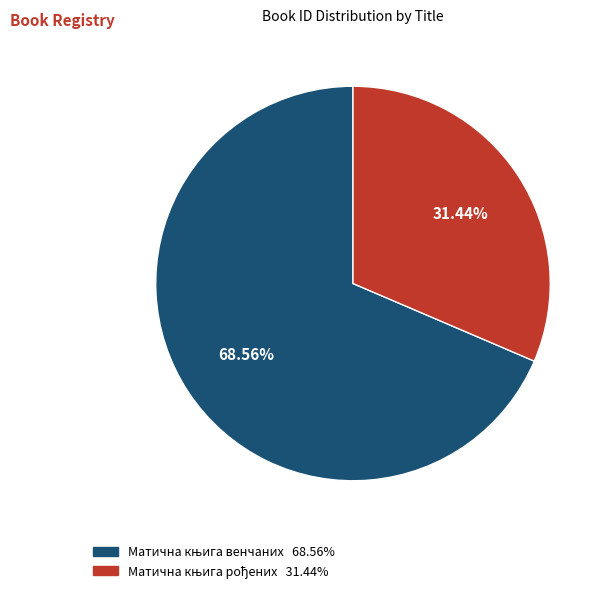

Does any single category account for the majority?

Yes